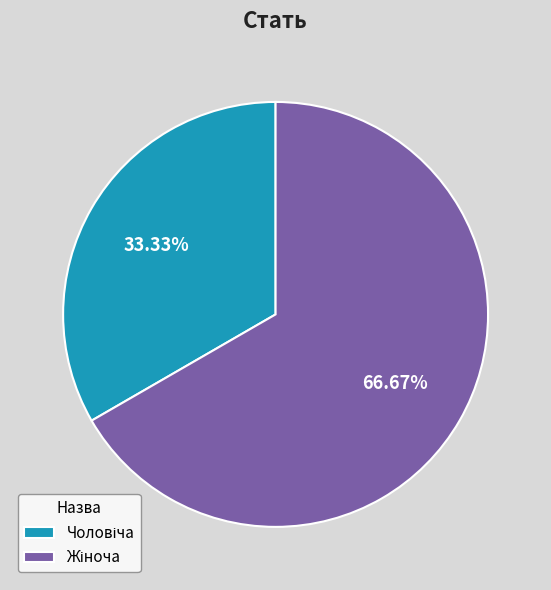

How many slices are in this pie chart?

2